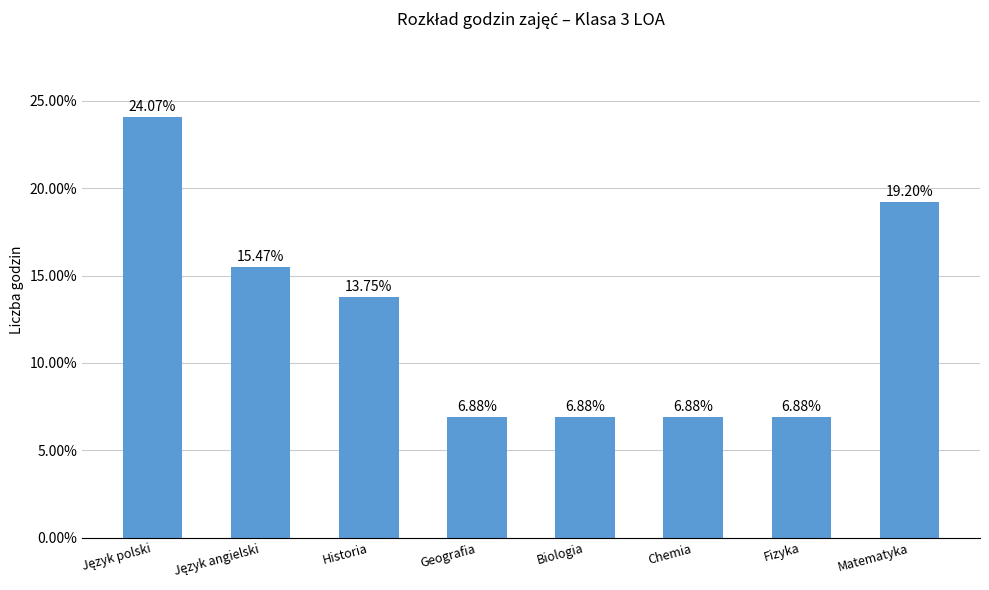

What is the smallest value displayed?

0.1